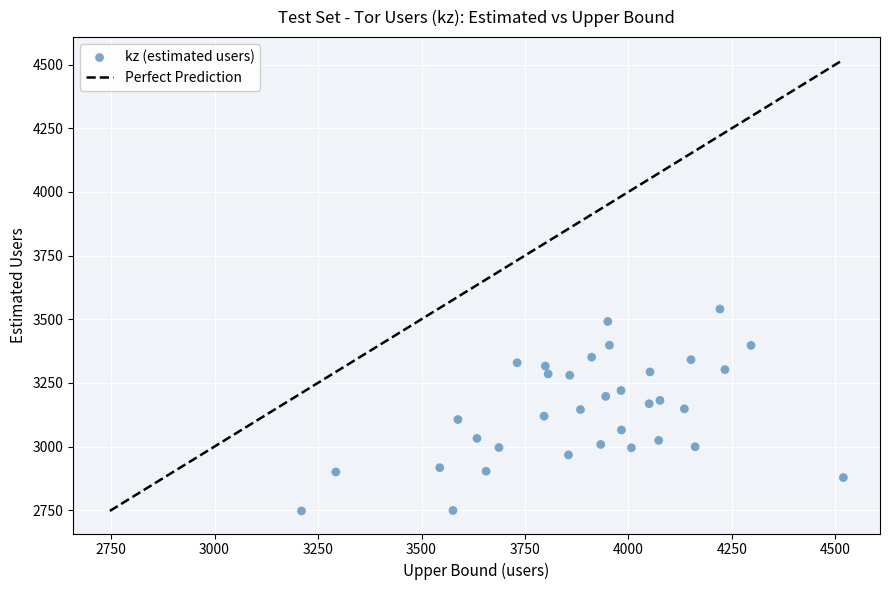

What is the range of X values (max minus min)?

1309